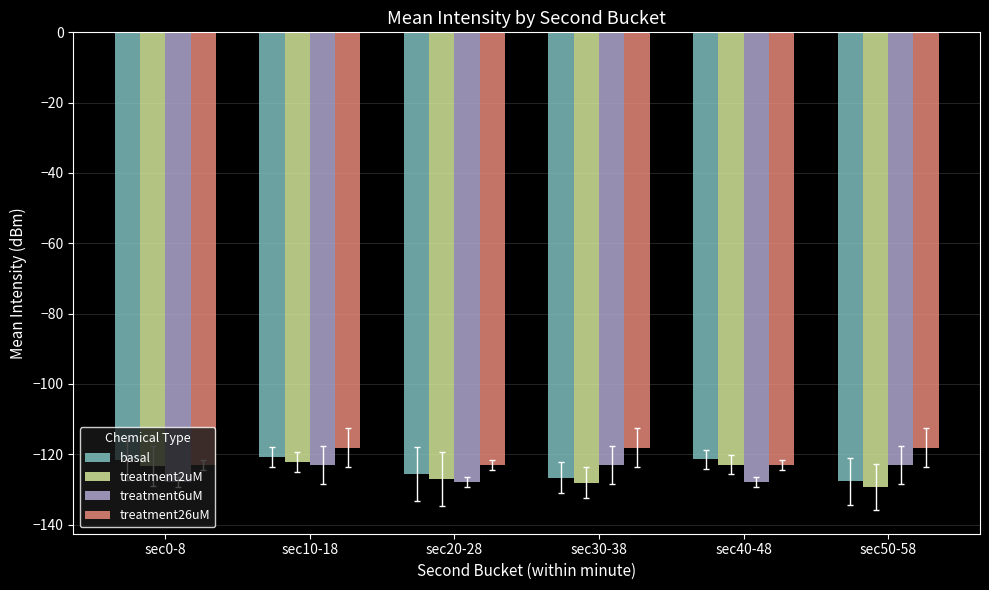

Read the treatment6uM value at sec10-18.

-123.1